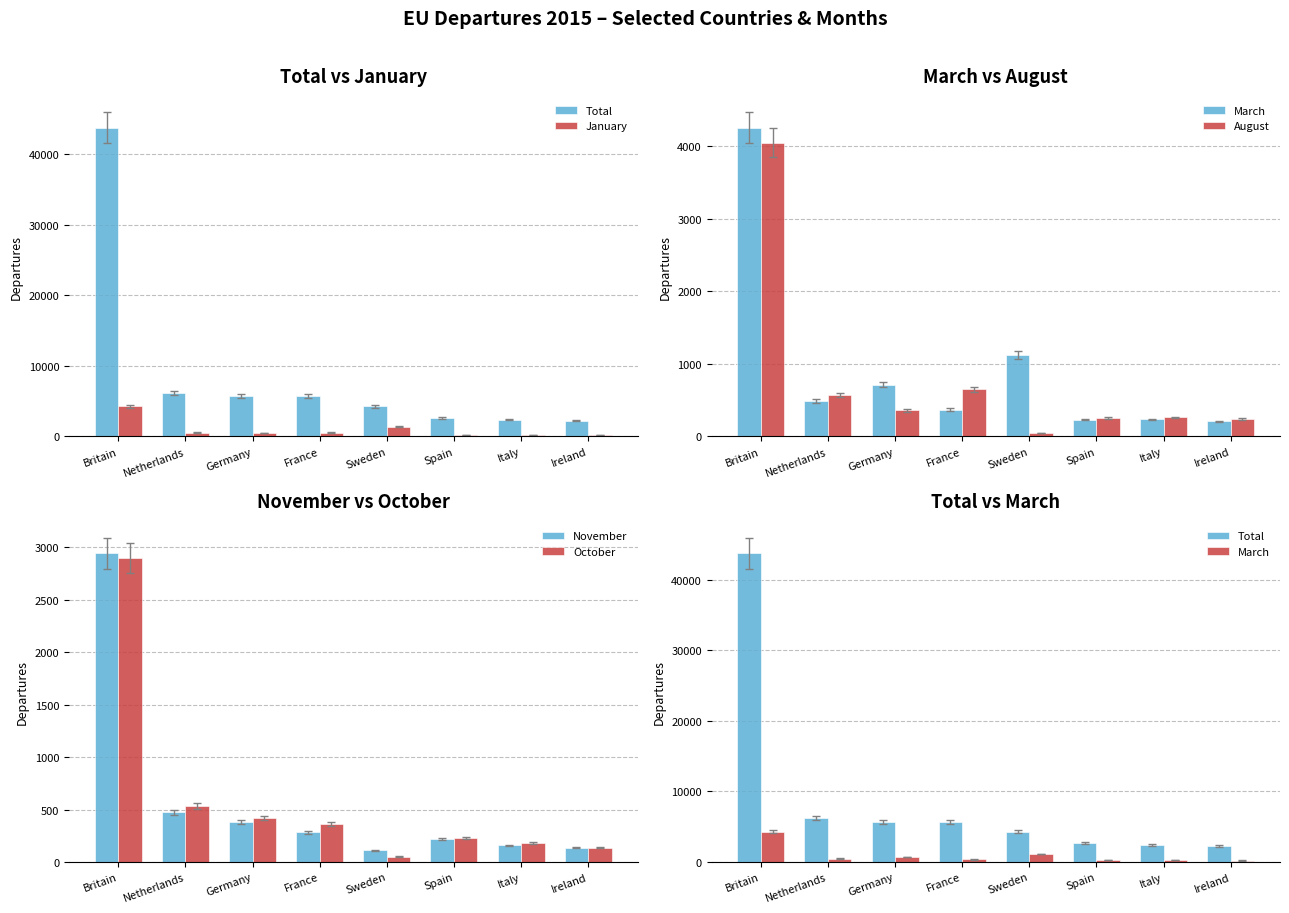

Between France and Germany, which is larger?

Germany